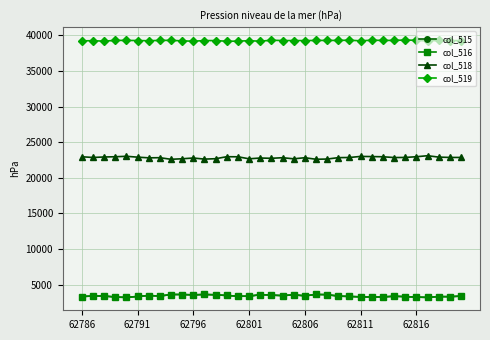

What is the minimum value shown in the chart?

3225